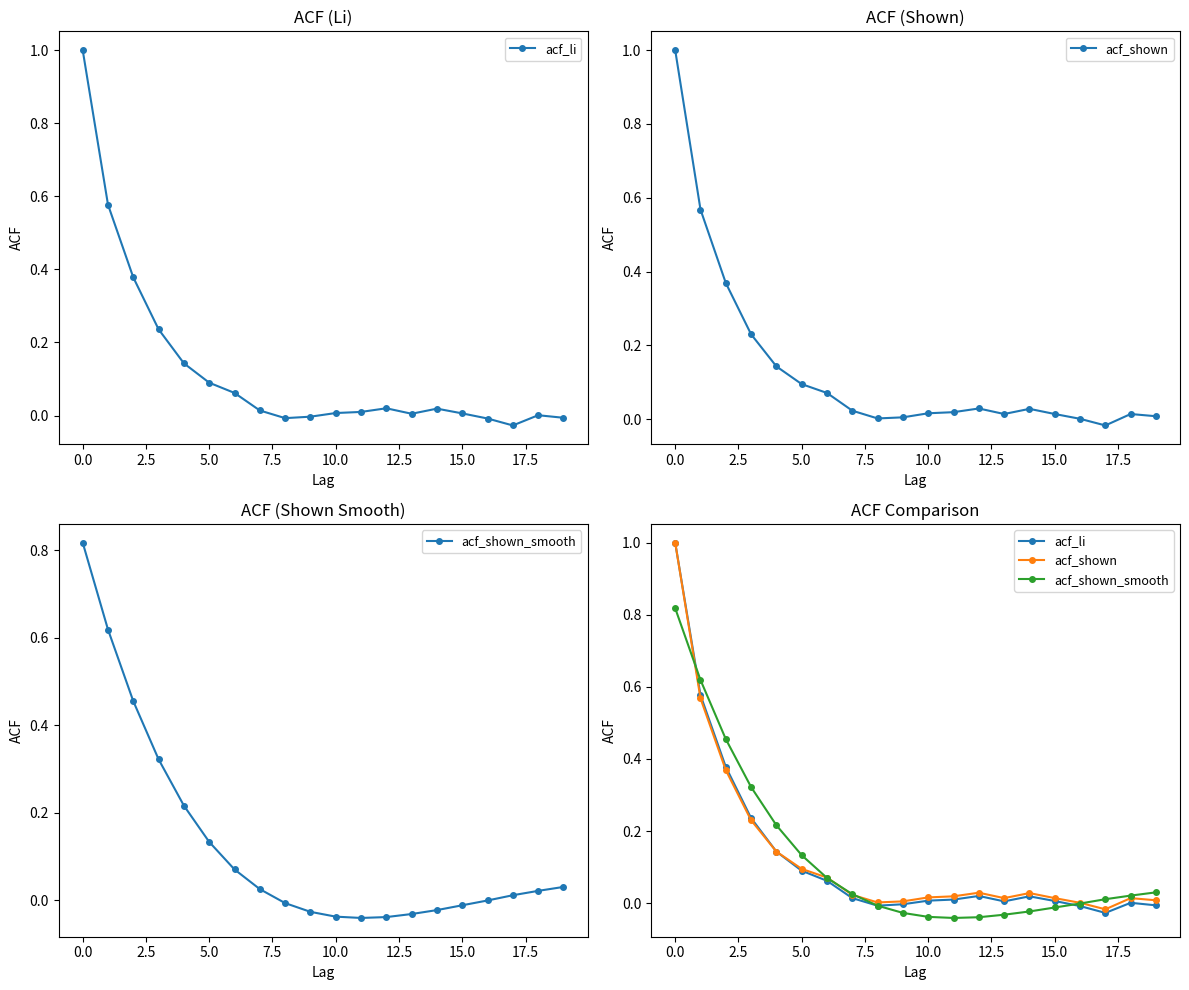

True or false: acf_shown and acf_li intersect in this chart.

False